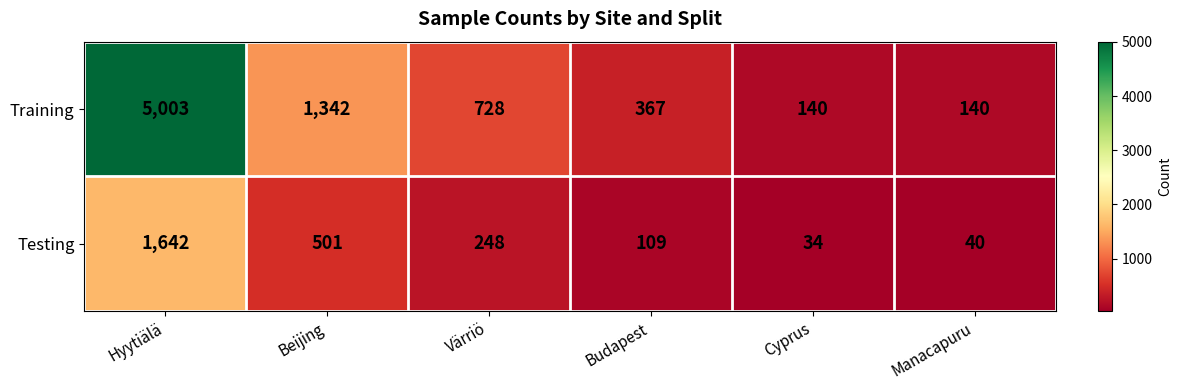

What is the difference between the maximum and minimum values in the Testing series?

1608